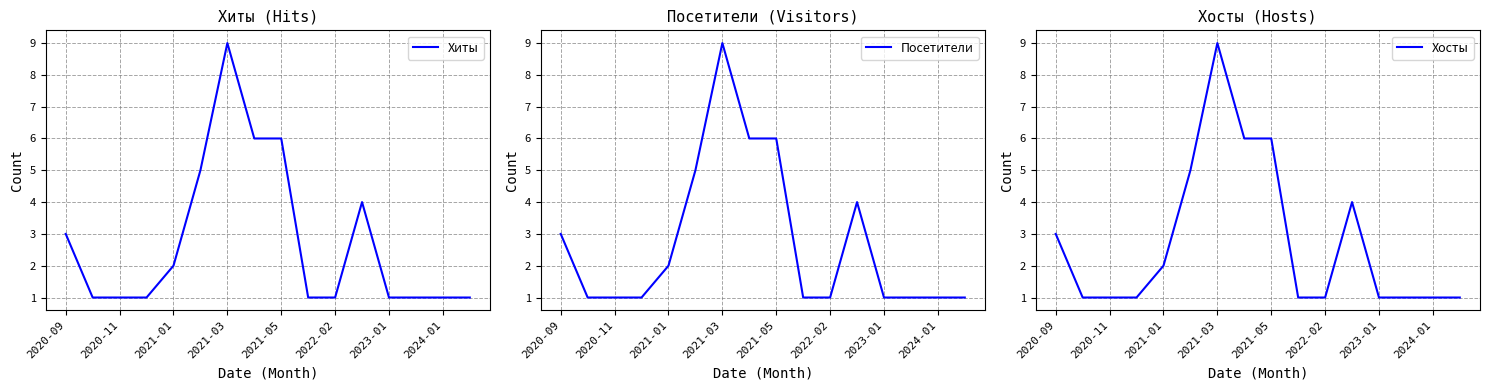

What is the greatest value displayed?

9